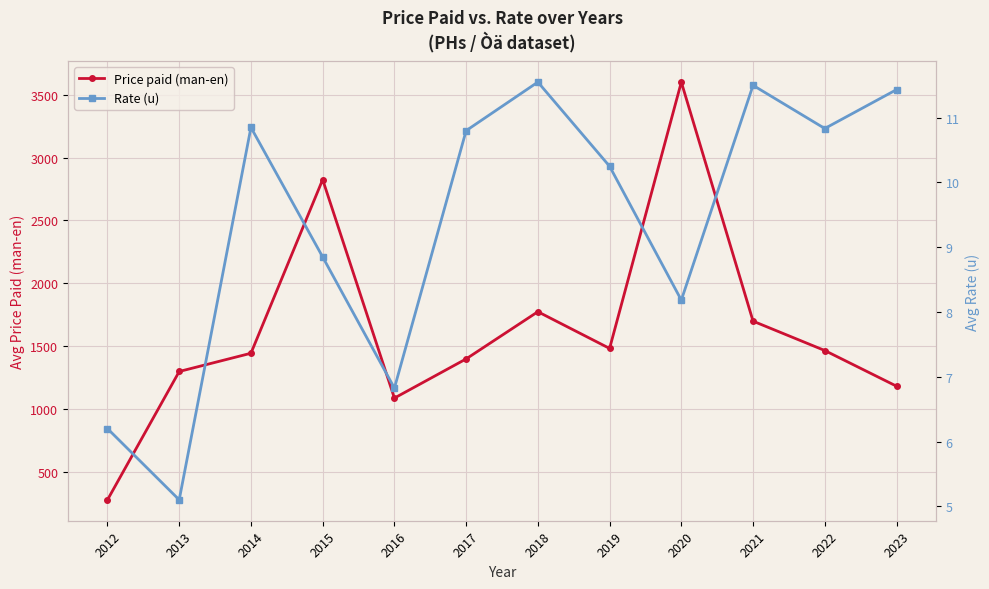

The Rate (u) series shows 10.8 at 2014. True or false?

True